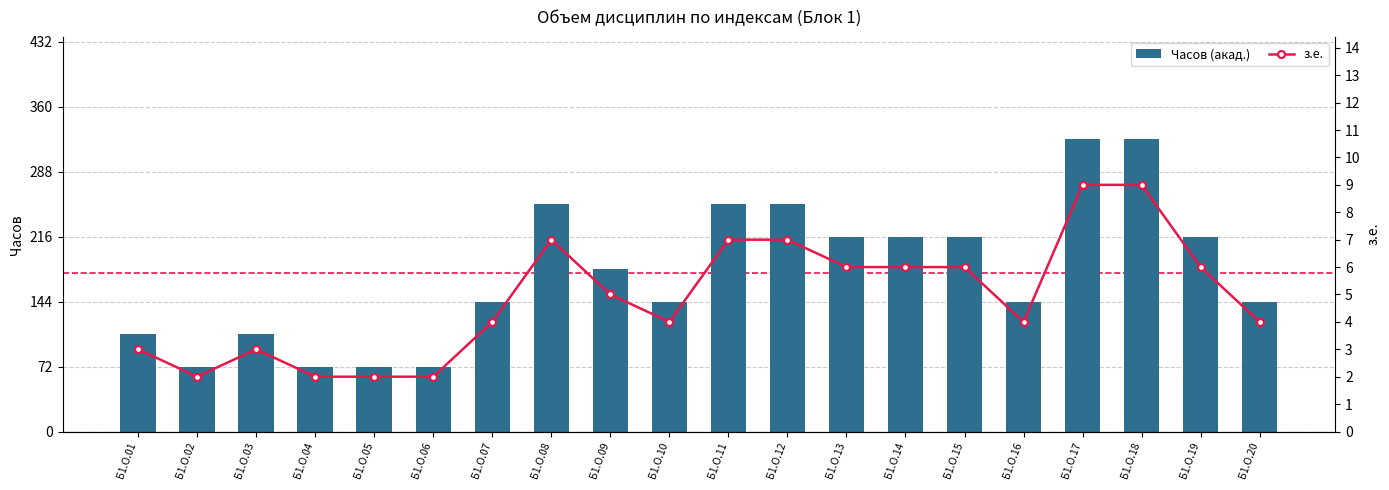

How many distinct data groups are displayed?

2